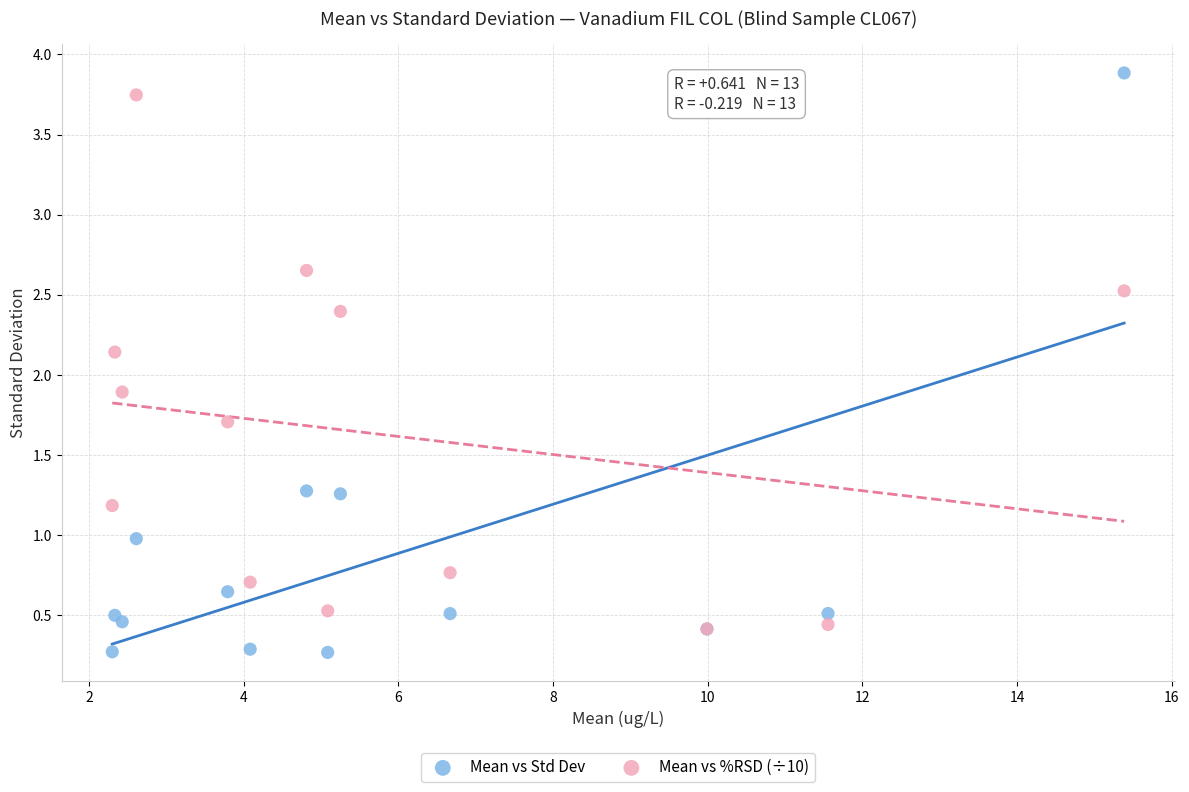

What are all the series names shown in the legend?

Mean vs Std Dev, Mean vs %RSD (÷10)